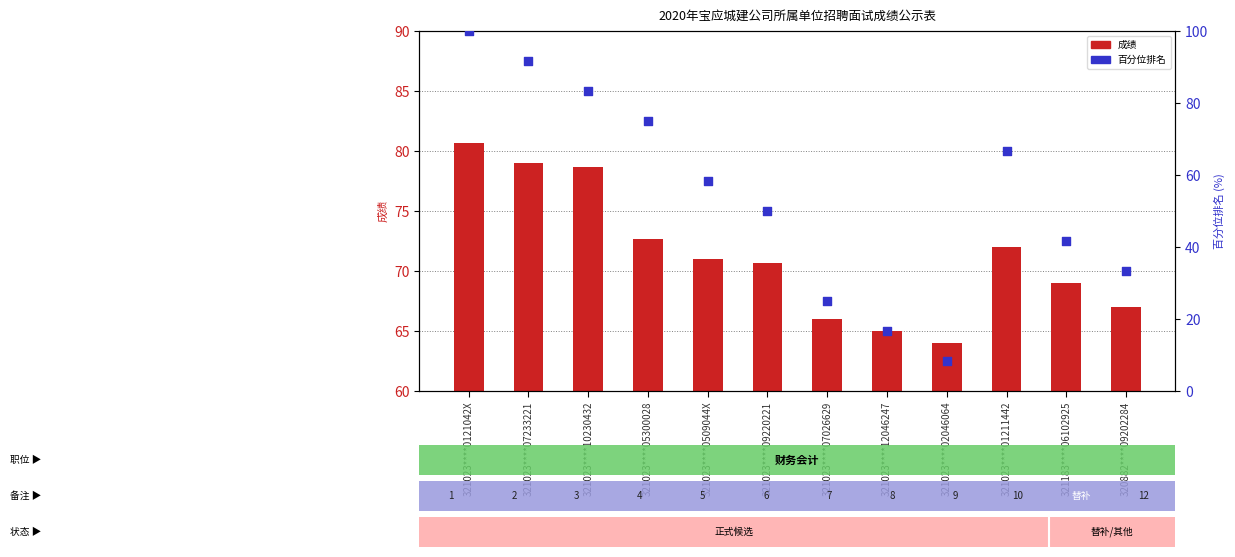

Is the value of 成绩 at 321023****05300028 greater than the value of 百分位排名 at 321023****09220221?

Yes